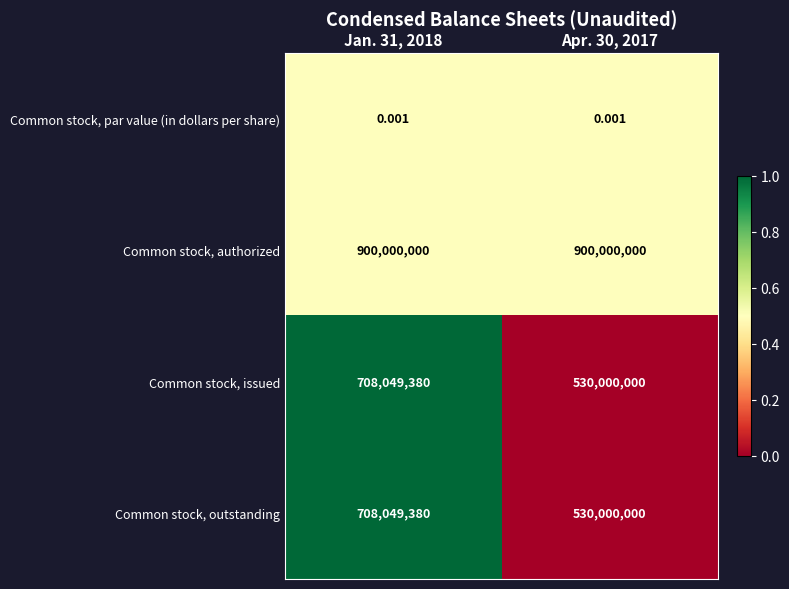

What is the total value across all series at Apr. 30, 2017?

1960000000.0